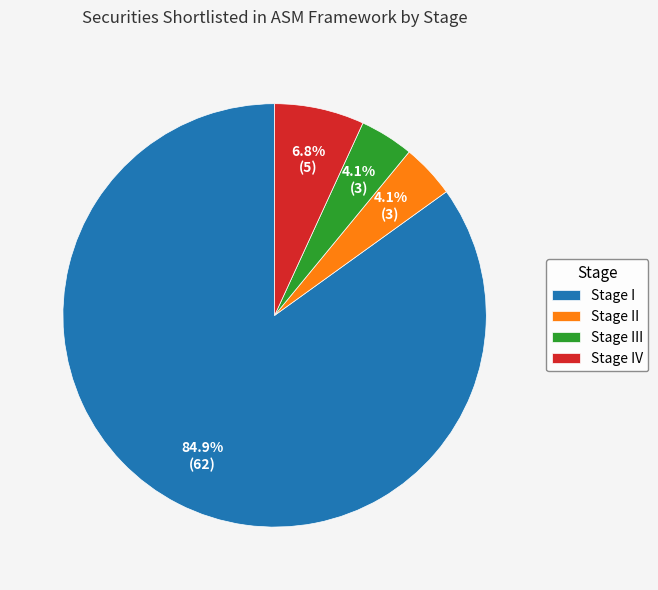

True or false: Stage I accounts for 99% of the total.

False